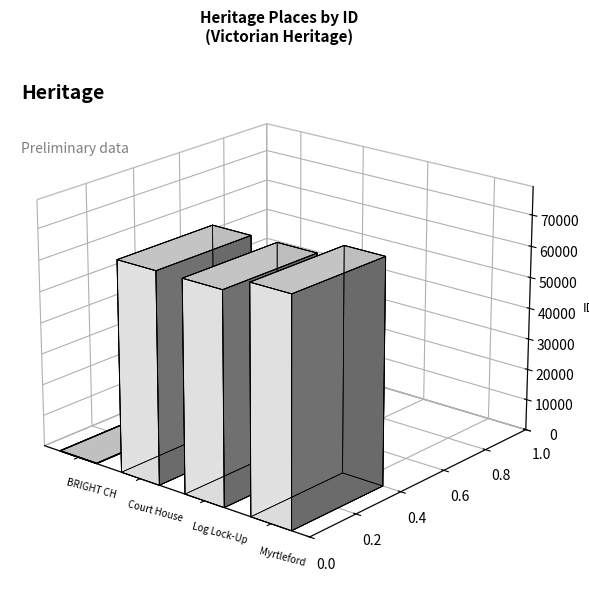

List the labels in order of value, smallest first.

BRIGHT COURT HOUSE AND LOCKUP, Court House & Lock Up, Log Lock-Up - Bright, Myrtleford Lock Up